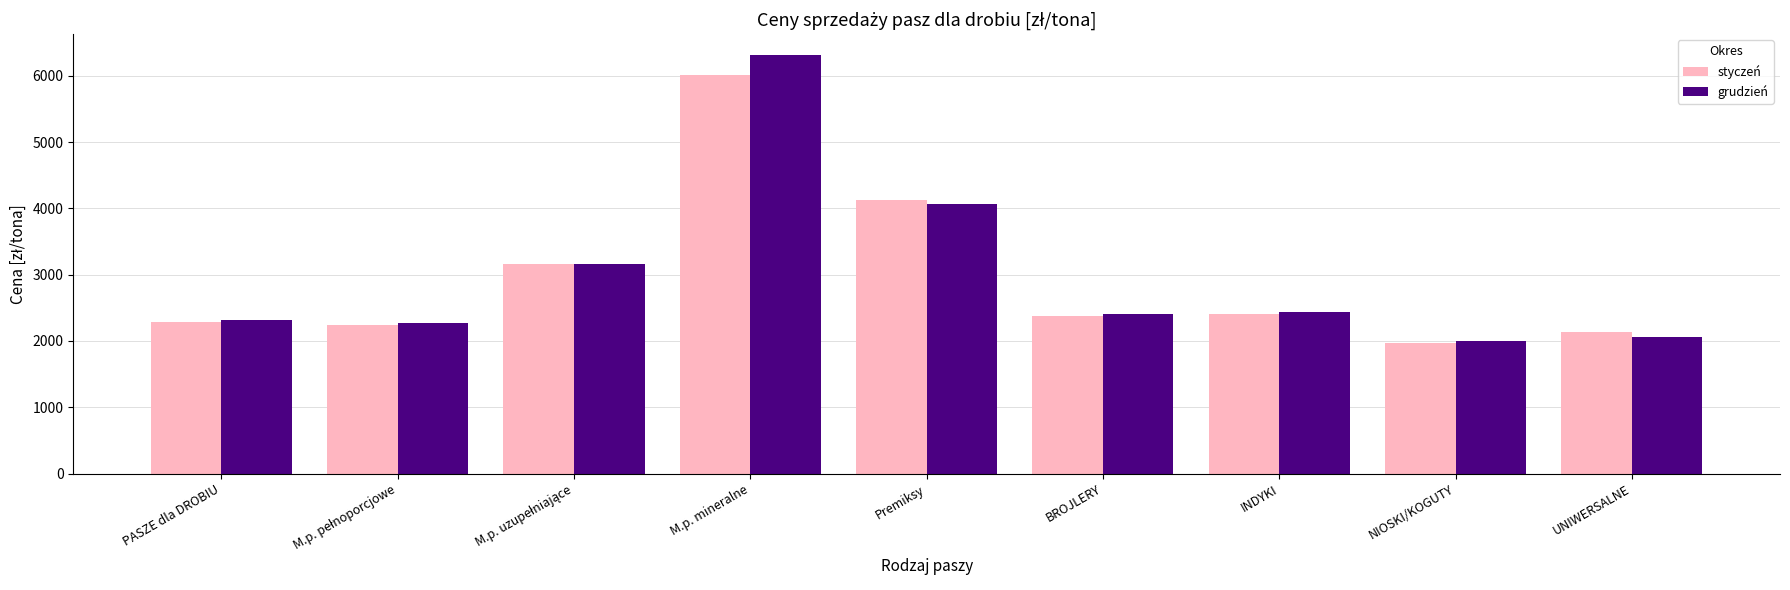

Where is grudzień nearest to the value 4156?

Premiksy